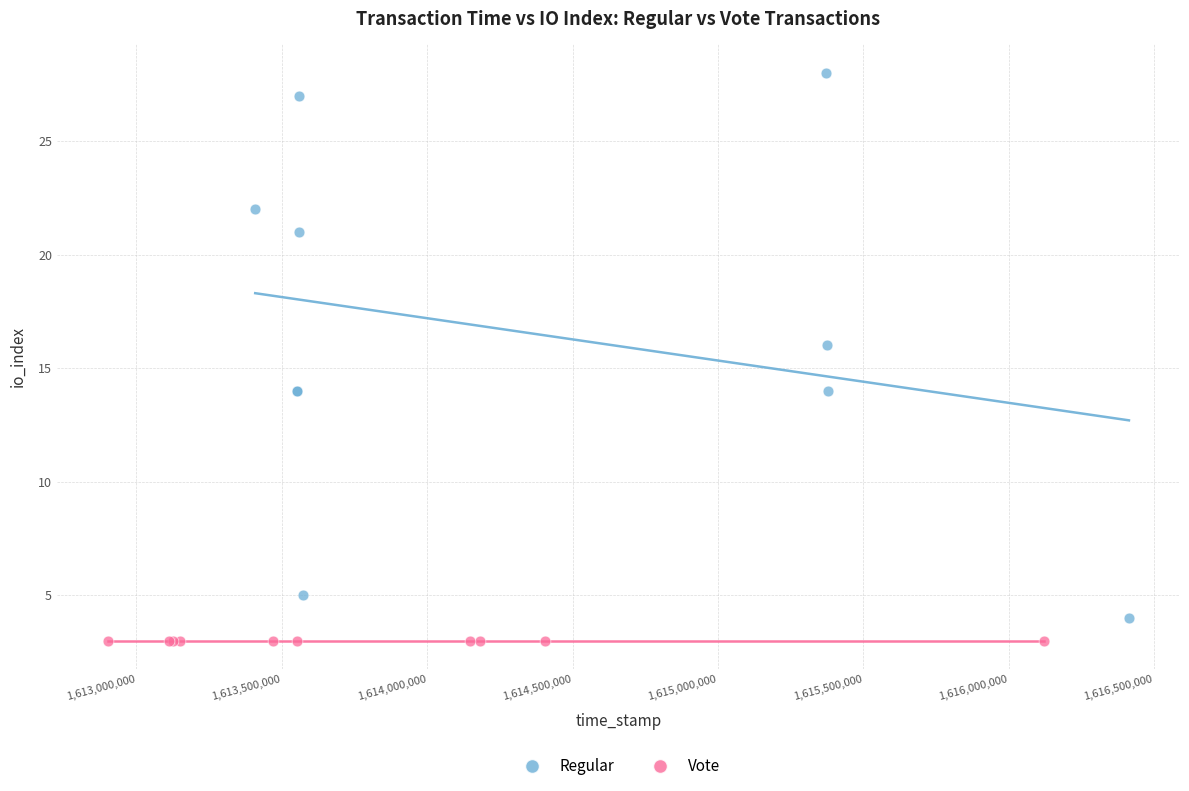

What are all the series names shown in the legend?

Regular, Vote